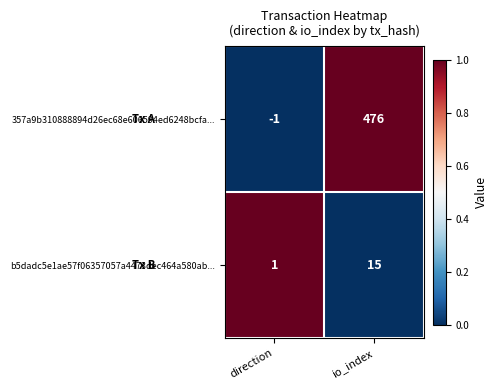

Count the number of categories in the chart.

2